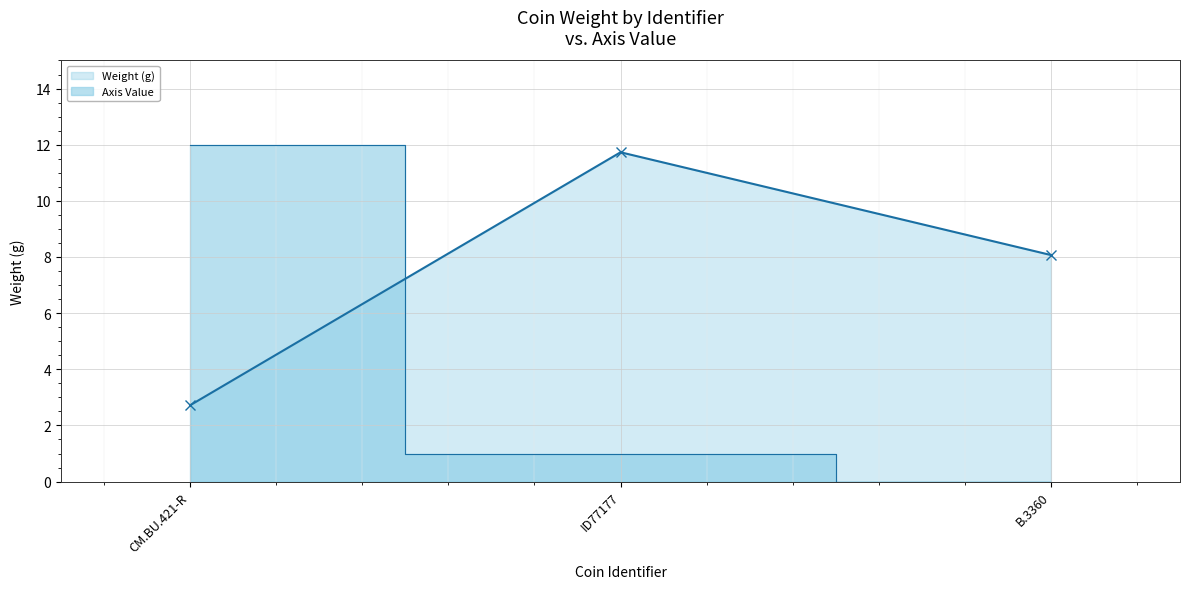

Which category has the highest value across all series?

CM.BU.421-R